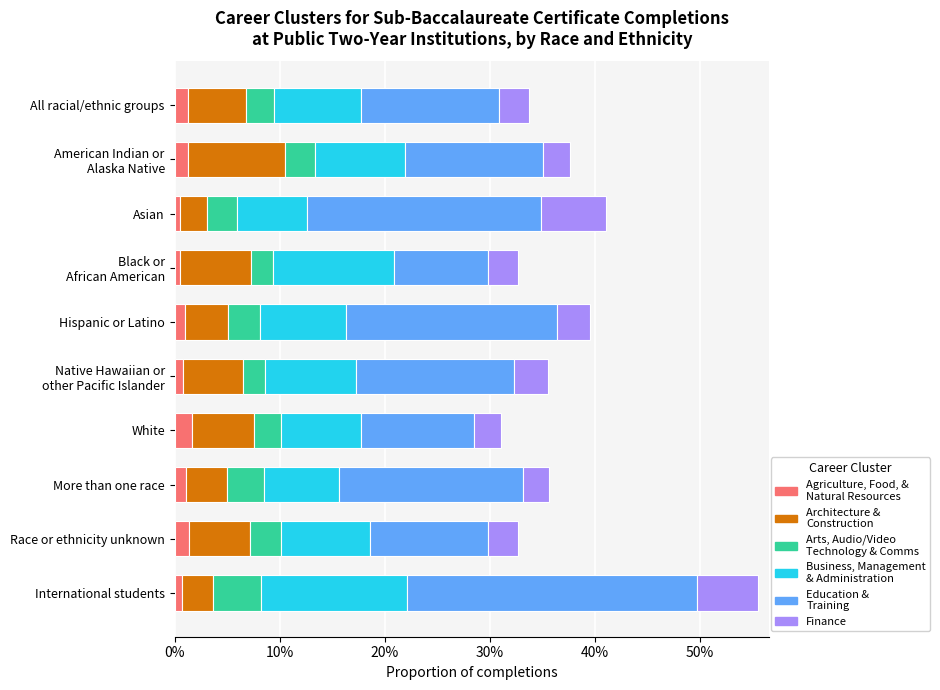

Reading left to right, transcribe all the data shown in this chart.

Agriculture, Food, and Natural Resources: 0.0	0.0	0.0	0.0	0.0	0.0	0.0	0.0	0.0	0.0
Architecture and Construction: 0.1	0.1	0.0	0.1	0.0	0.1	0.1	0.0	0.1	0.0
Arts, Audio/Video Technology, and Communications: 0.0	0.0	0.0	0.0	0.0	0.0	0.0	0.0	0.0	0.0
Business, Management, and Administration: 0.1	0.1	0.1	0.1	0.1	0.1	0.1	0.1	0.1	0.1
Education and Training: 0.1	0.1	0.2	0.1	0.2	0.2	0.1	0.2	0.1	0.3
Finance: 0.0	0.0	0.1	0.0	0.0	0.0	0.0	0.0	0.0	0.1